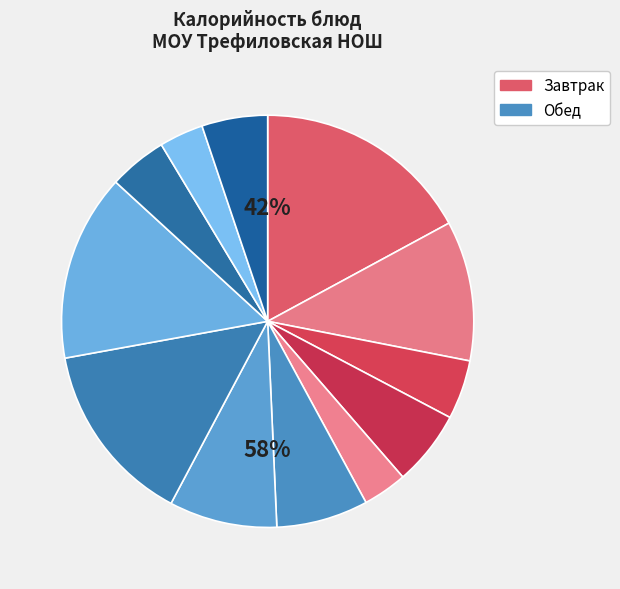

Which slice is the smallest?

яблоко